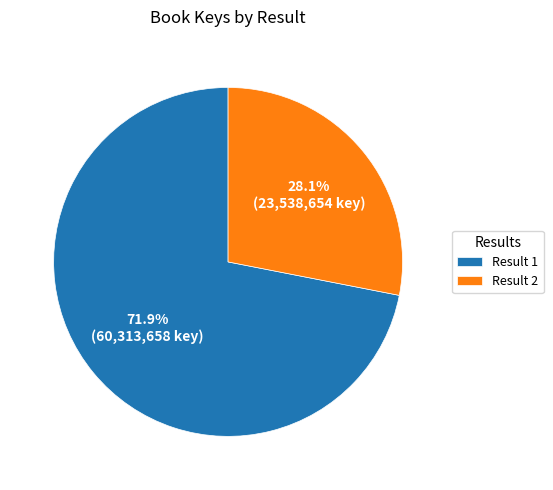

Between Result 1 and Result 2, which is larger?

Result 1